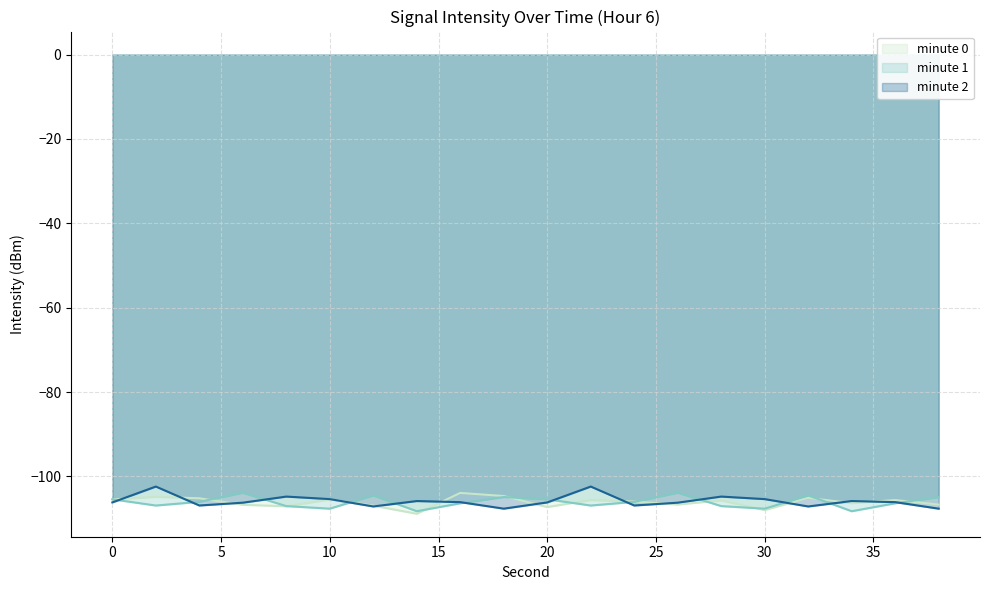

Which series ends up on top after the final intersection of minute 0 and minute 2?

minute 0